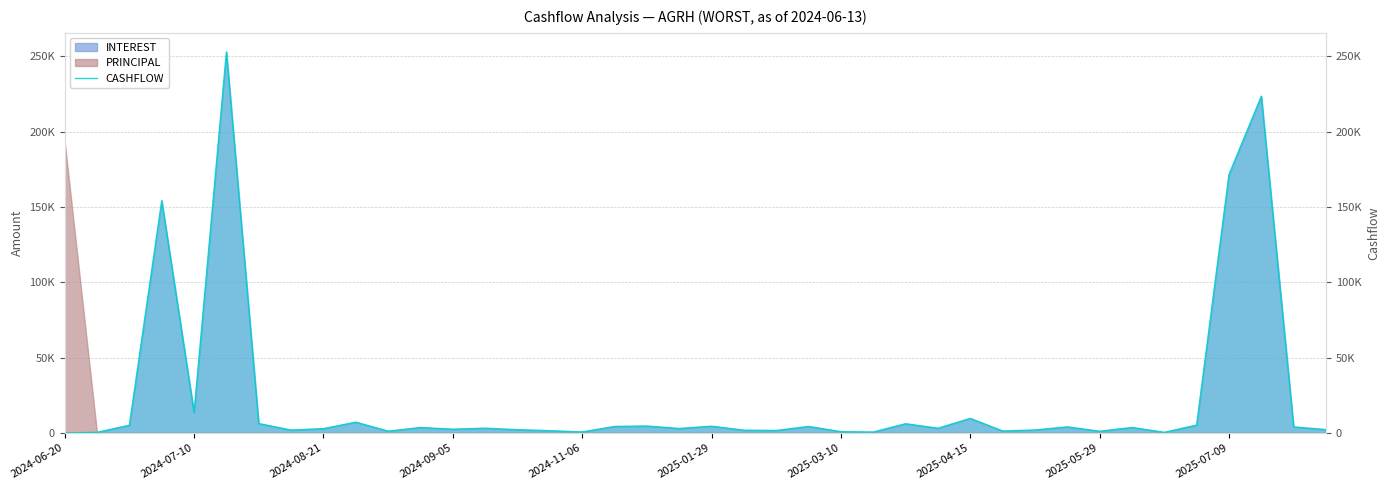

How many values exceed 3159?

20